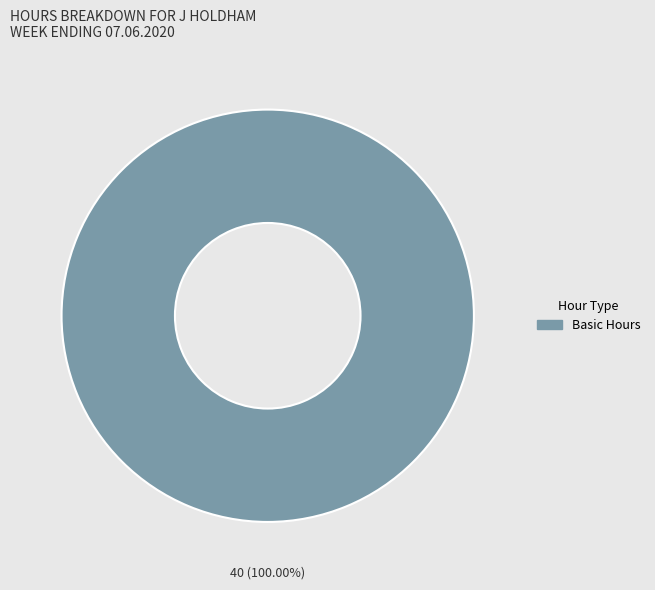

Rank the categories by value from lowest to highest.

Basic Hours